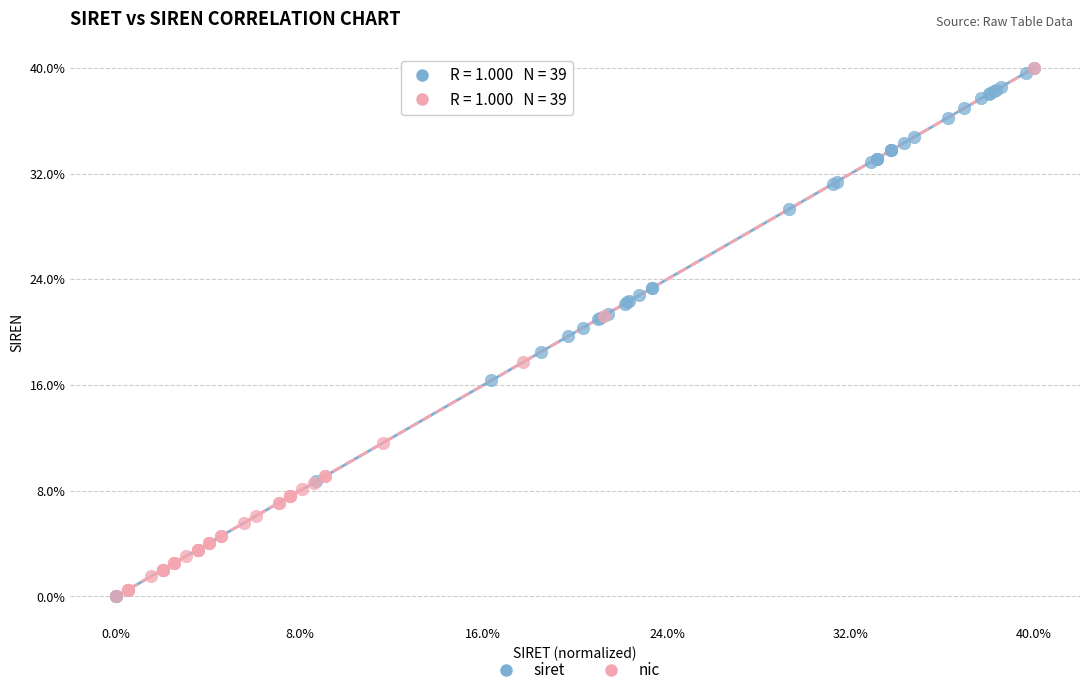

What are all the series names shown in the legend?

siret, nic